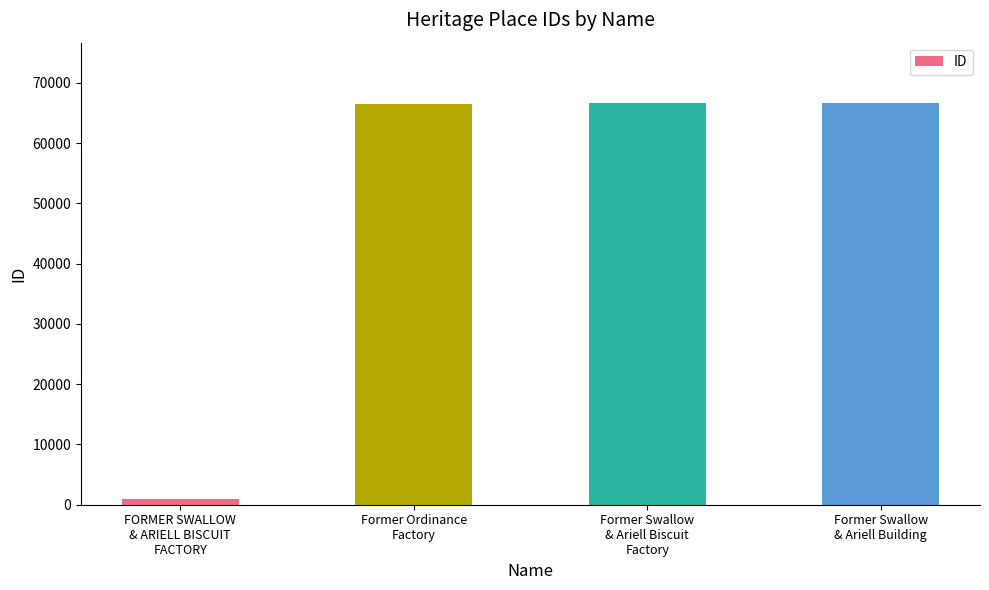

How many data points does each series have?

4